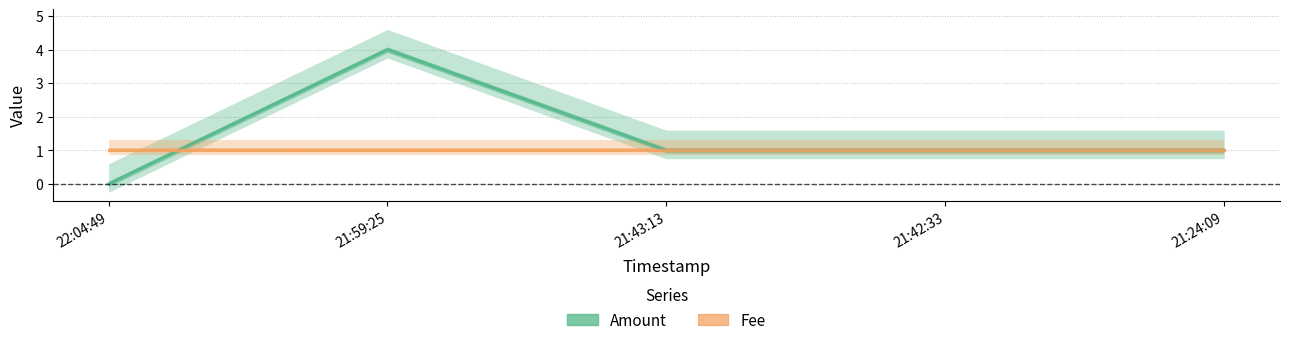

What position from the right is 21:43:13?

3